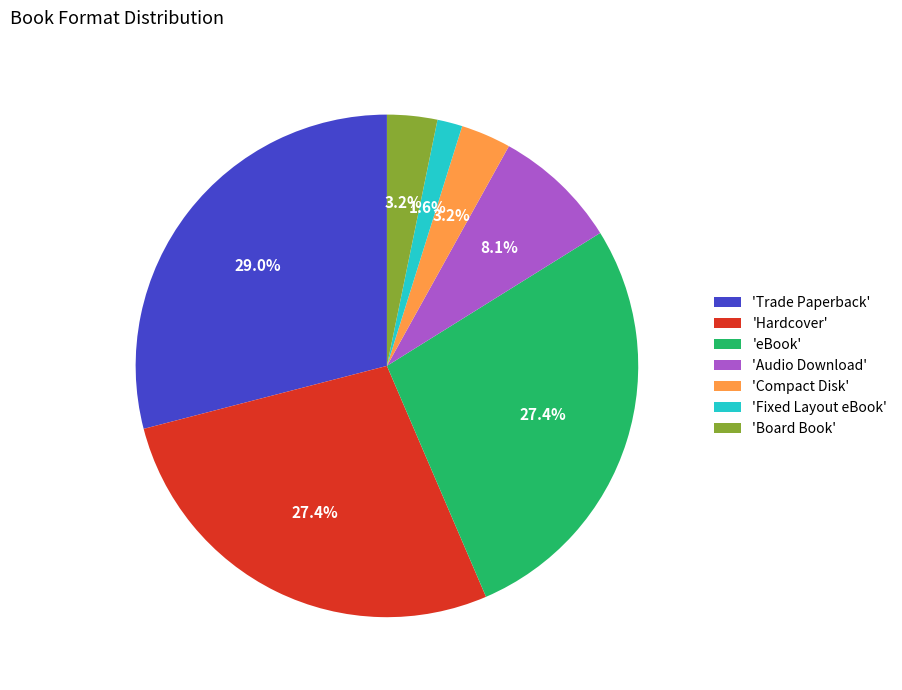

Approximately how many times larger is the value at 'Audio Download' compared to 'Trade Paperback'?

0.3